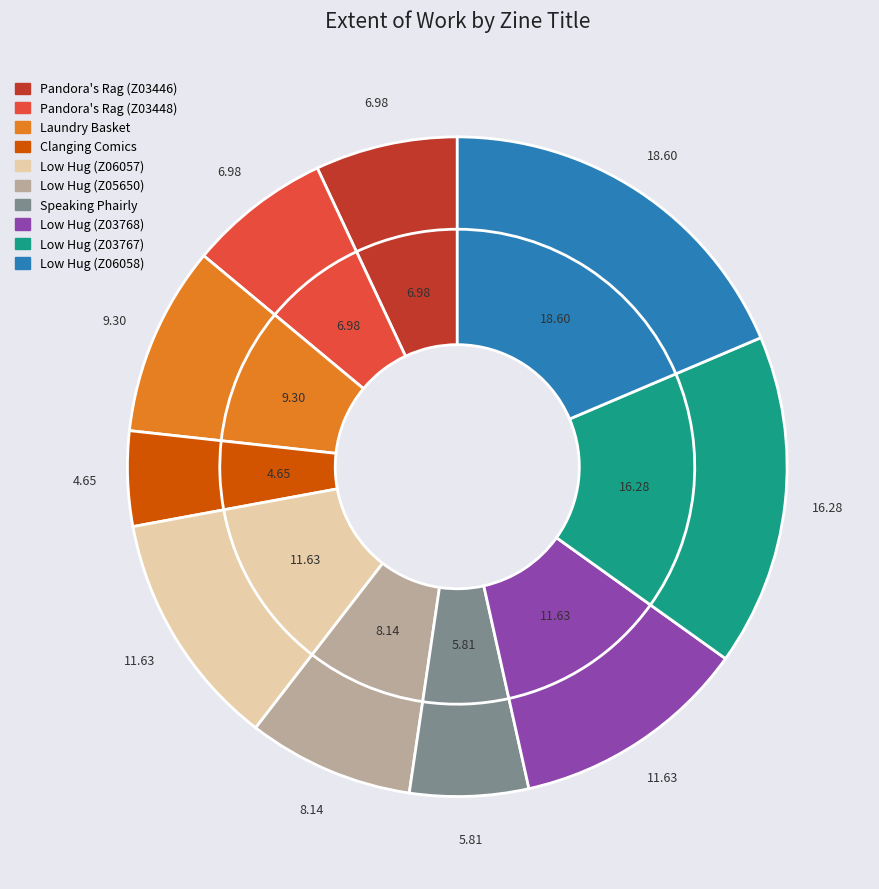

True or false: Clanging Comics accounts for 5% of the total.

True